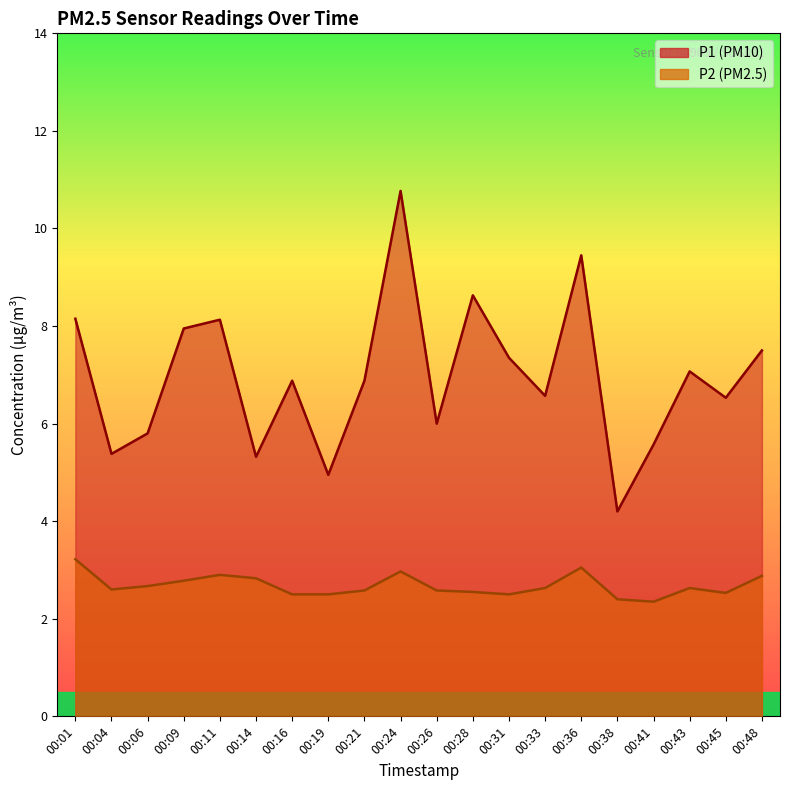

The P1 series shows 11.5 at 00:21. True or false?

False